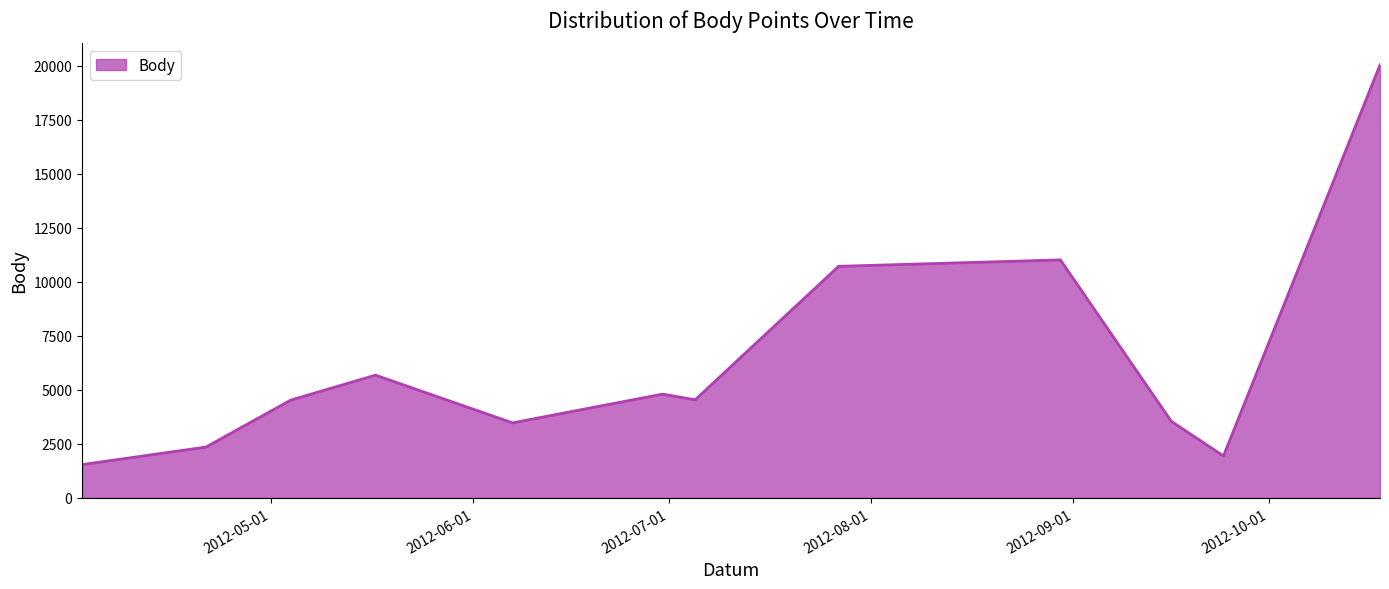

What is the minimum value shown in the chart?

1538